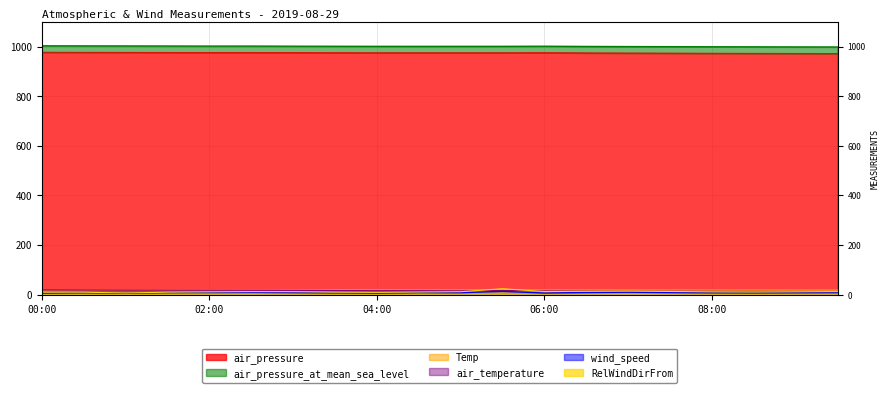

How many lines are shown in the chart?

6